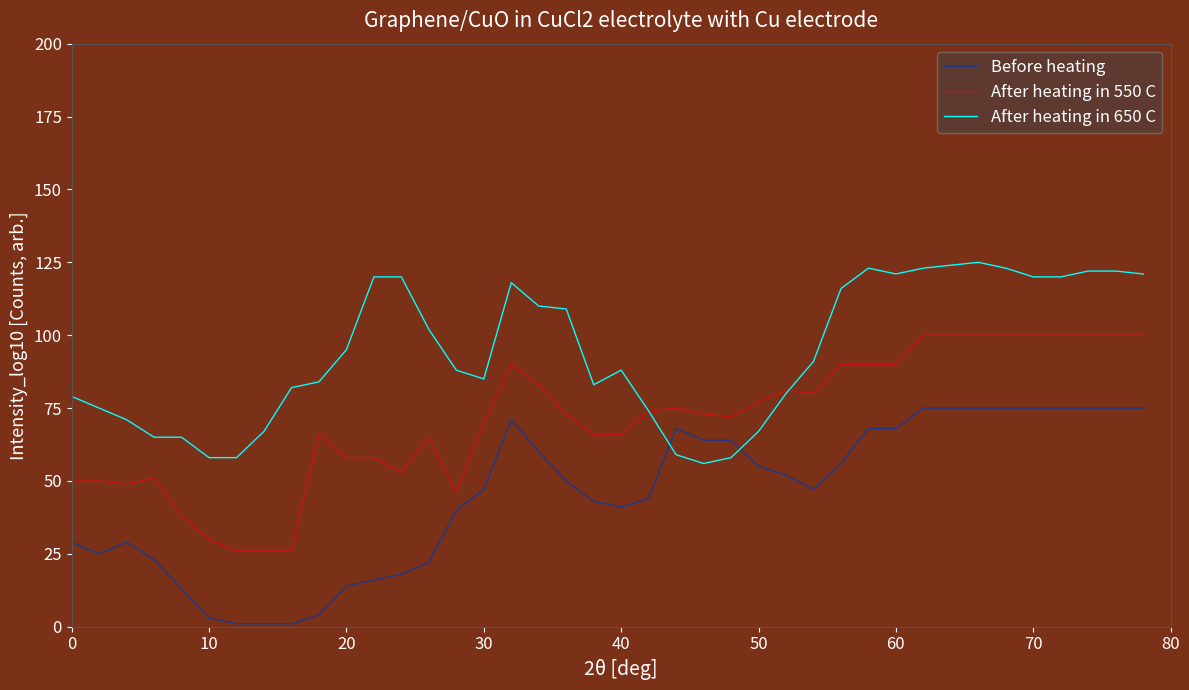

How many times do Before heating and After heating in 650 C cross each other?

2